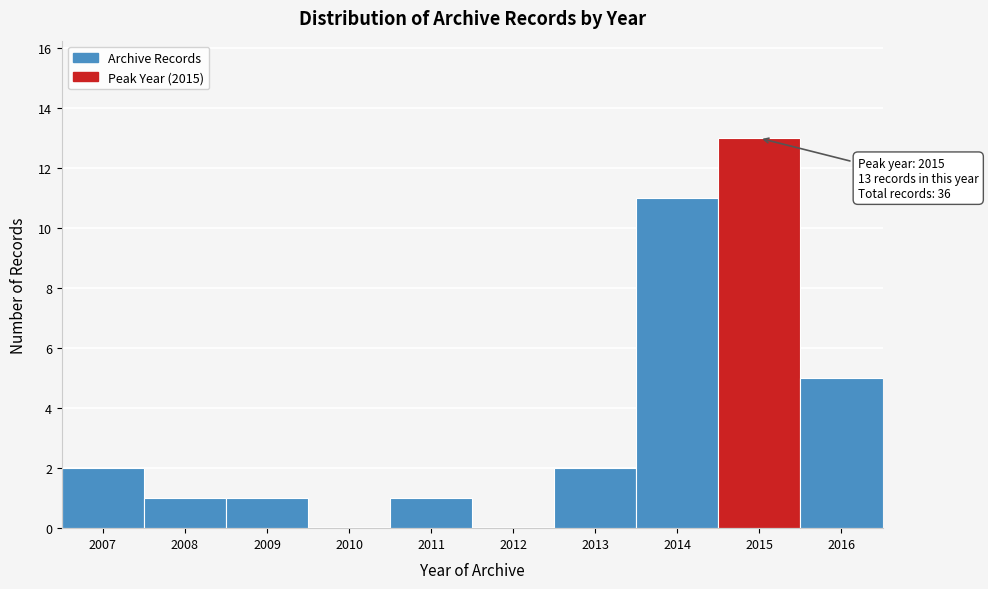

Which range on the x-axis has the tallest bar?

2014.5 to 2015.5